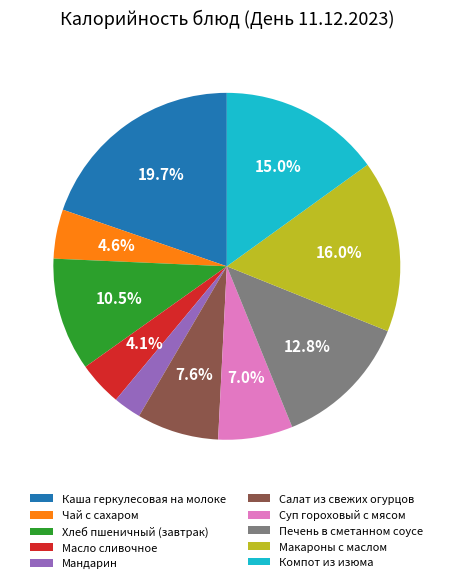

What is the ratio of the value at Каша геркулесовая на молоке to the value at Мандарин?

7.6